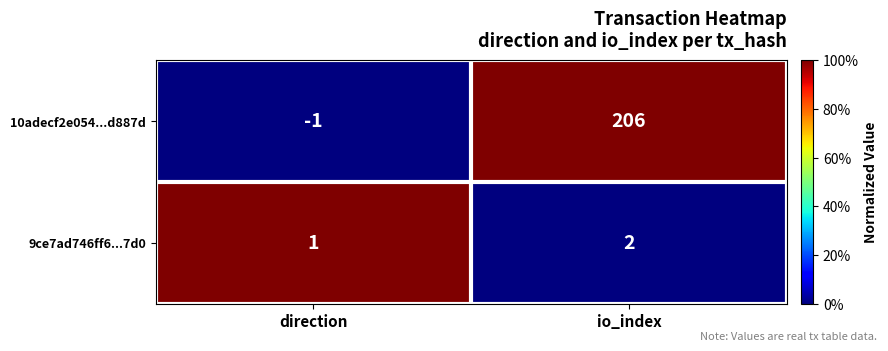

Where is 10adecf2e054...d887d nearest to the value 102?

direction